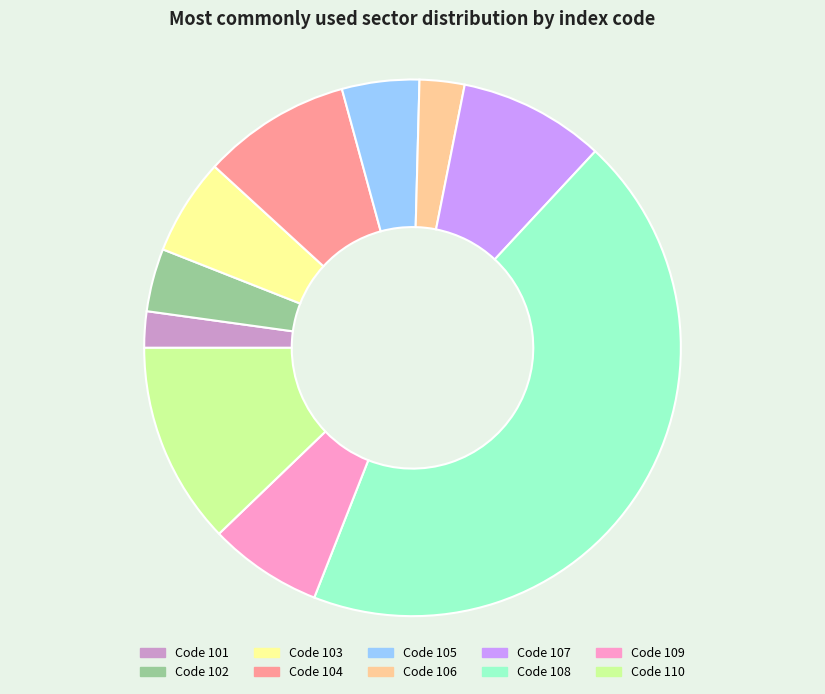

Does any single category account for the majority?

No